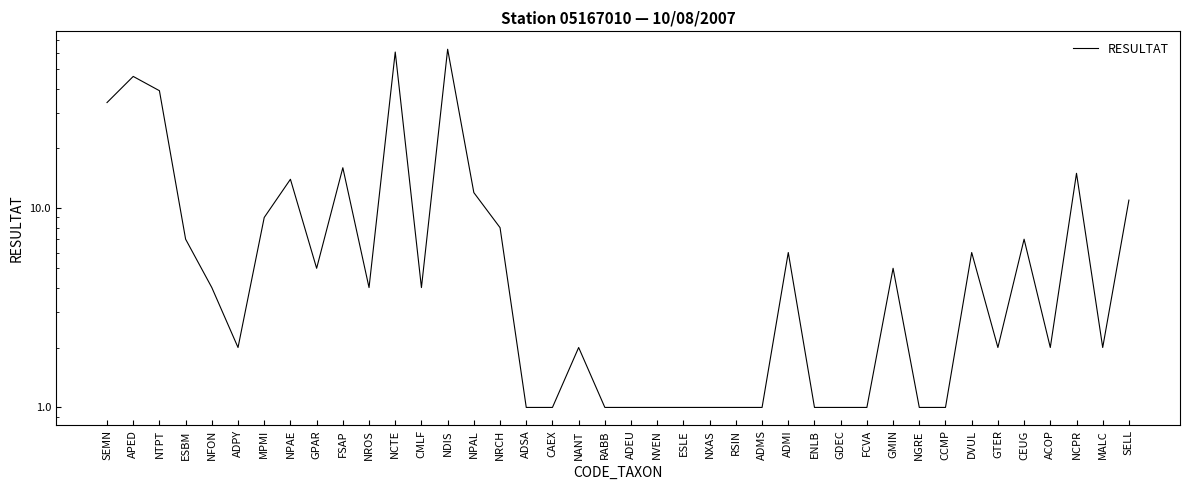

How many lines are shown in the chart?

1